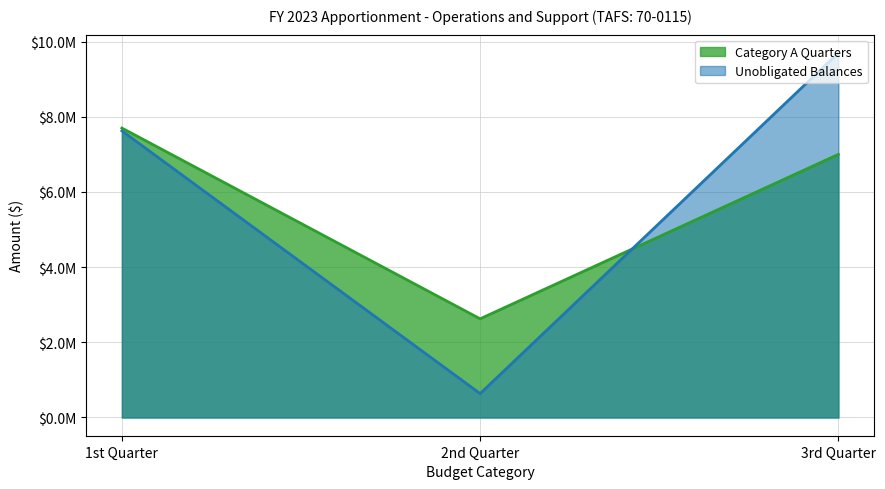

Is the value of Unobligated Balances at 1st Quarter greater than the value of Category A Quarters at 2nd Quarter?

Yes